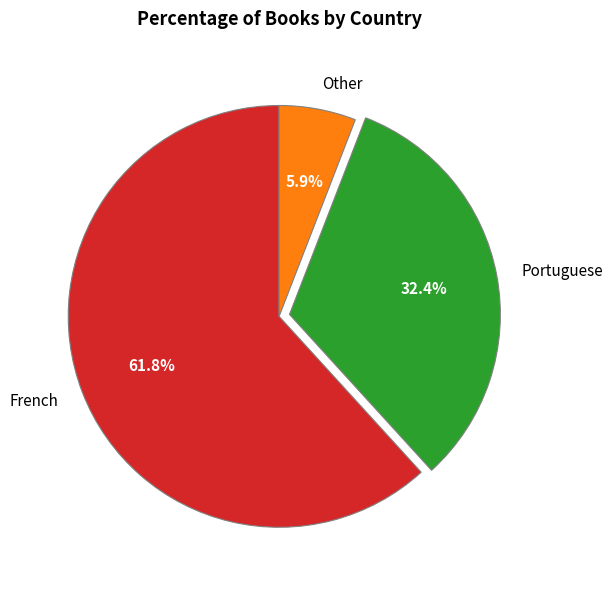

Rank the categories by value from highest to lowest.

French, Portuguese, Other